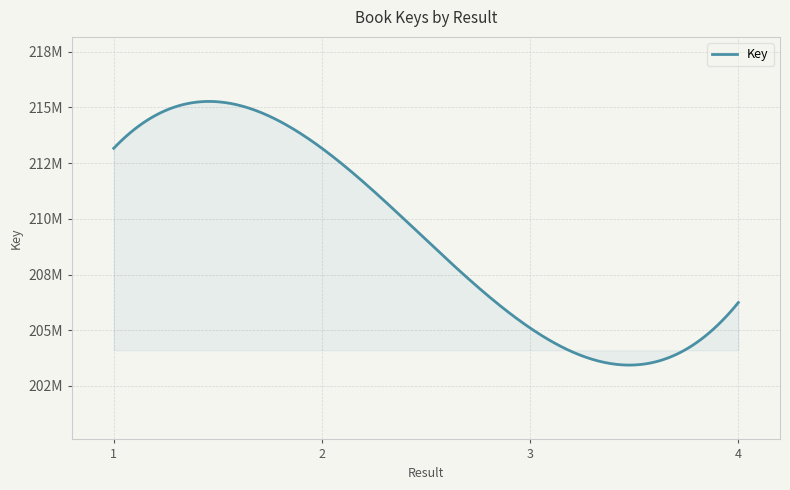

What is the value of the 3rd point from the left?

205099871